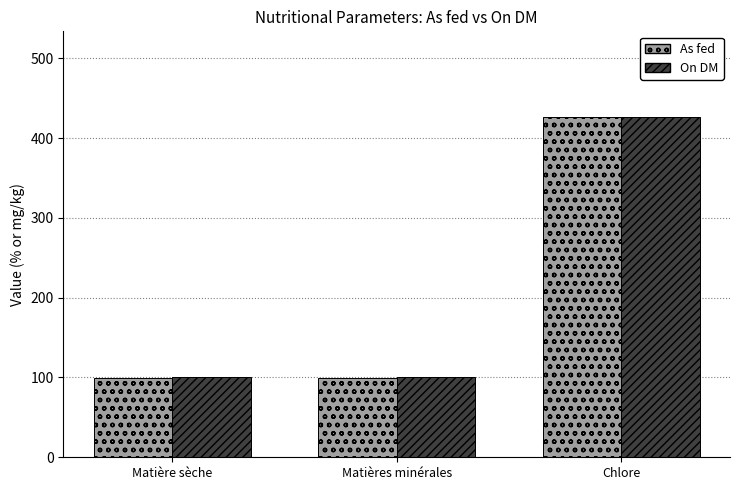

Count the On DM values in the range 100 to 427.

3